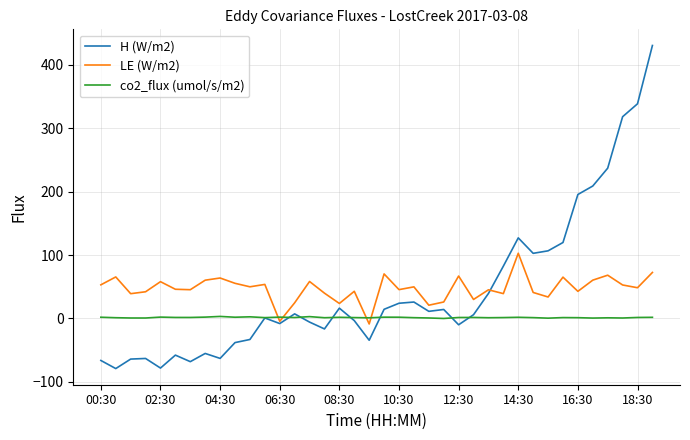

What are all the series names shown in the legend?

H (W/m2), LE (W/m2), co2_flux (umol/s/m2)